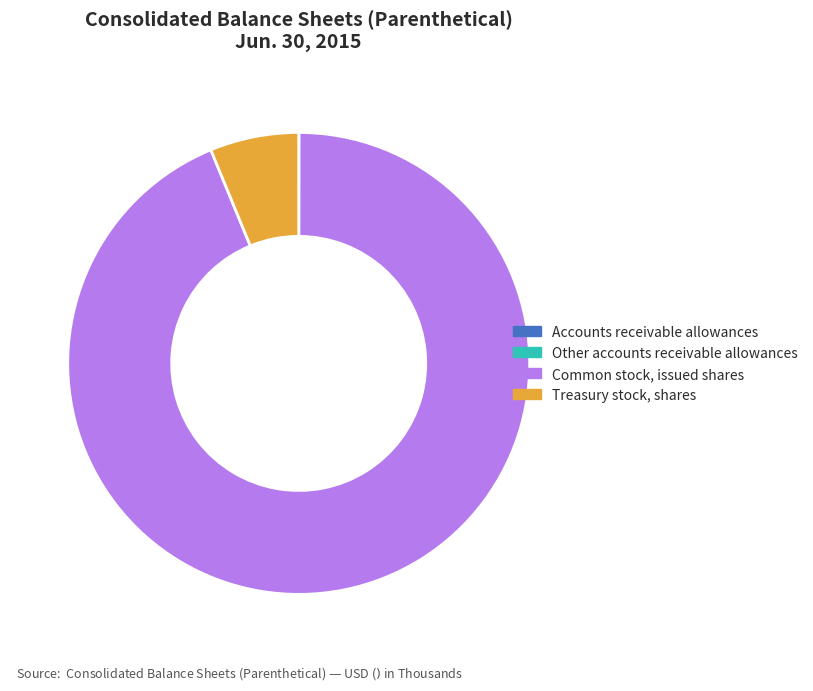

What is the largest slice in the pie chart?

Common stock, issued shares